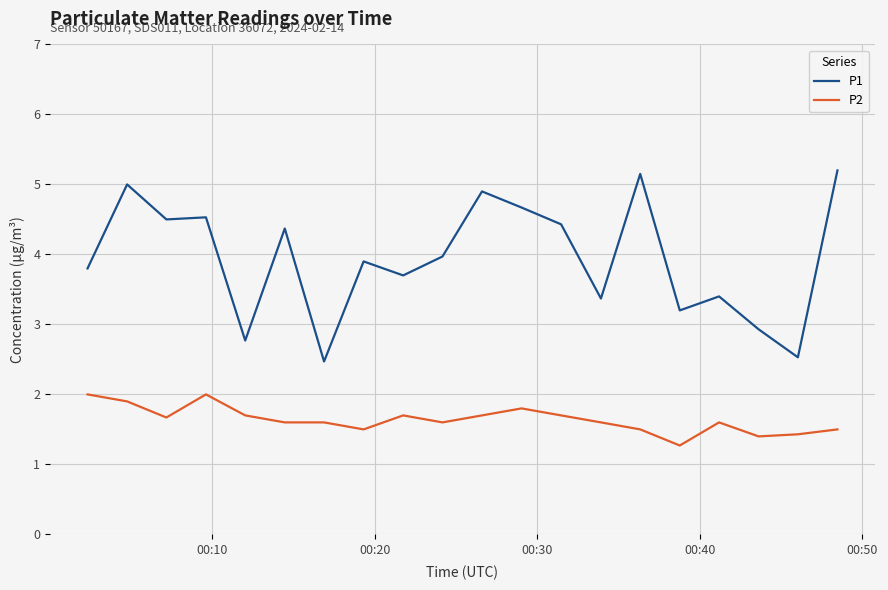

Is this an area chart (filled region under the line)?

No